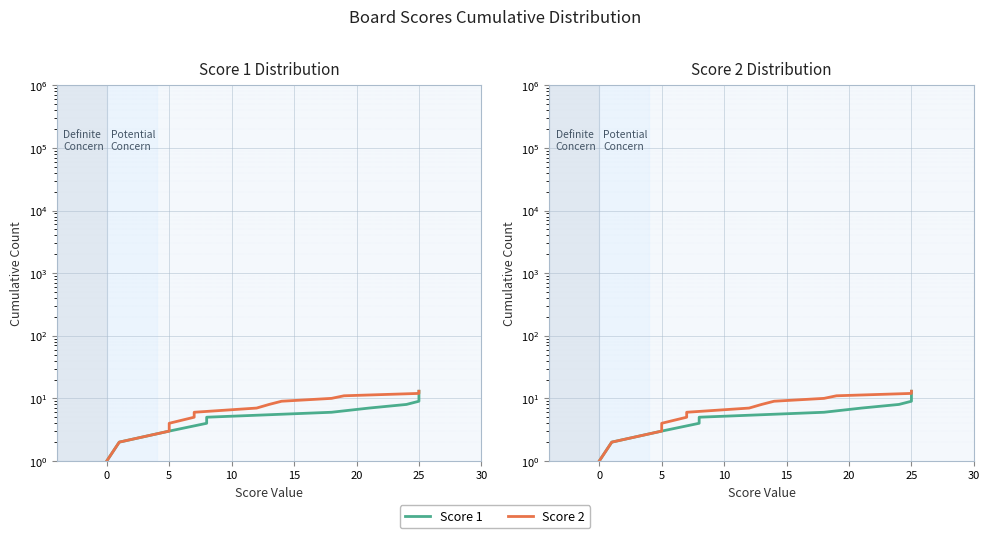

The value of Score 2 at 20 is 8. True or false?

False